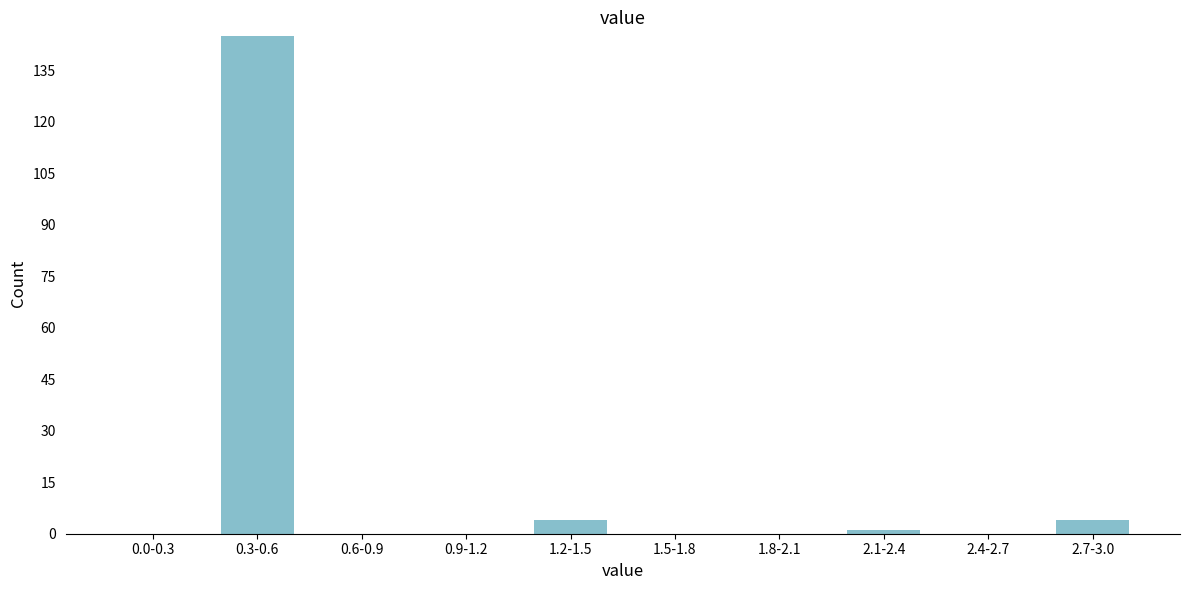

Reading left to right, list all the values displayed in this chart.

0.0-0.3=0	0.3-0.6=145	0.6-0.9=0	0.9-1.2=0	1.2-1.5=4	1.5-1.8=0	1.8-2.1=0	2.1-2.4=1	2.4-2.7=0	2.7-3.0=4